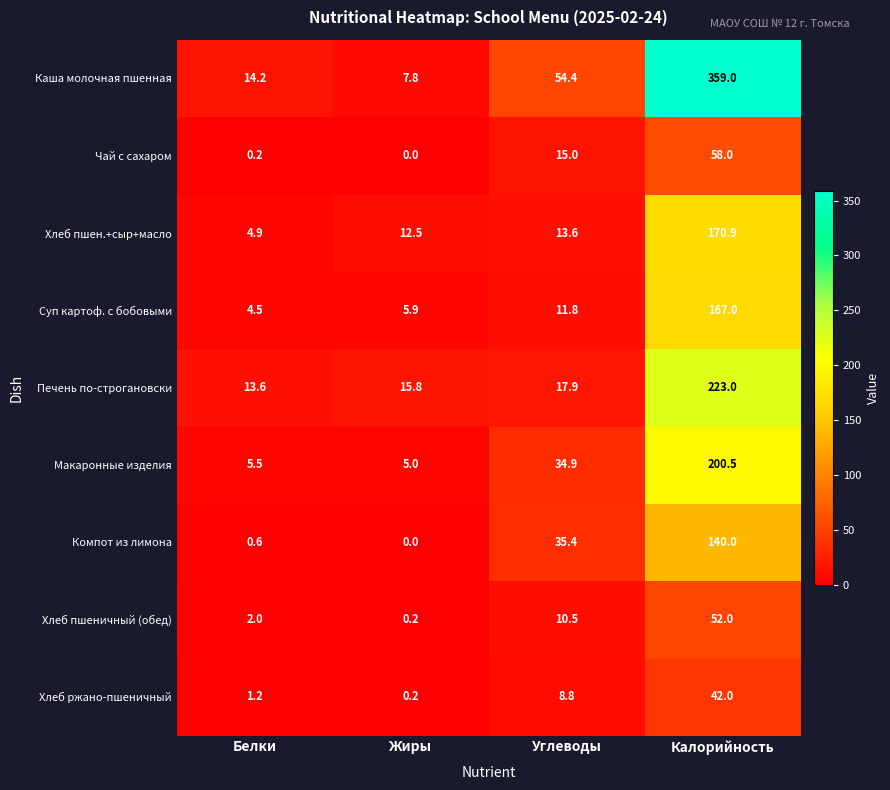

Which series has the largest total across all categories?

Каша молочная пшенная